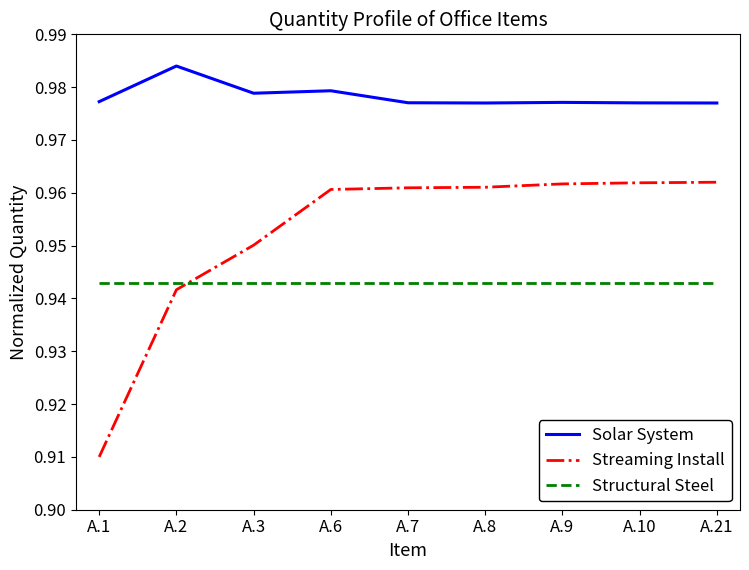

Which series has the largest total across all categories?

Solar System